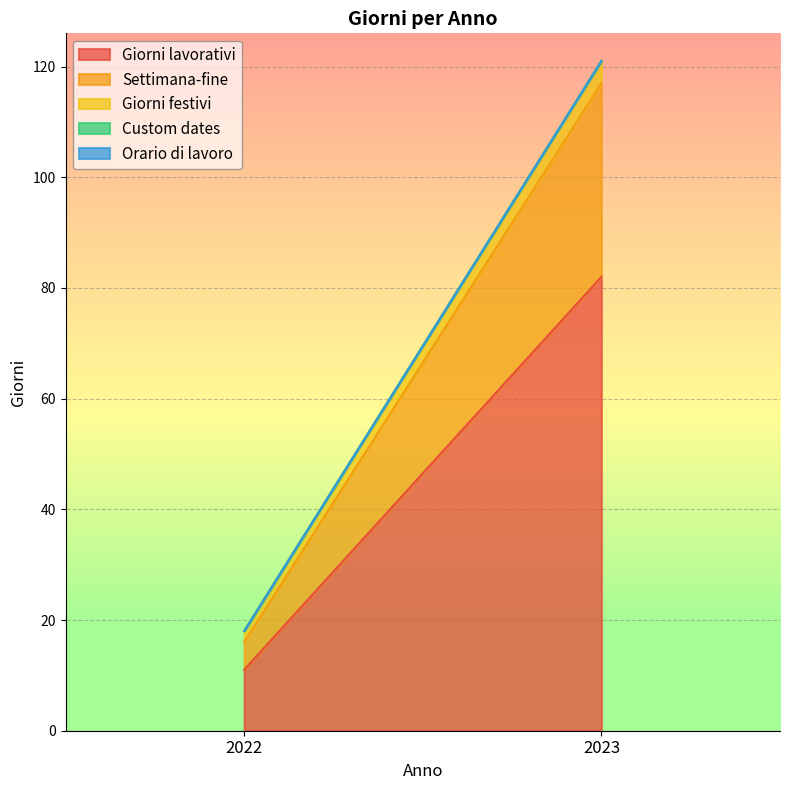

How many Giorni lavorativi values are between 11 and 82?

2